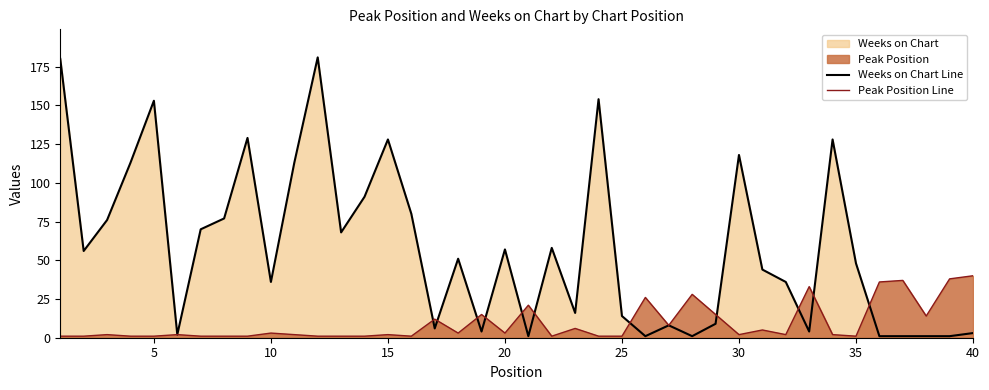

True or false: Weeks on Chart Line and Peak Position Line intersect in this chart.

True